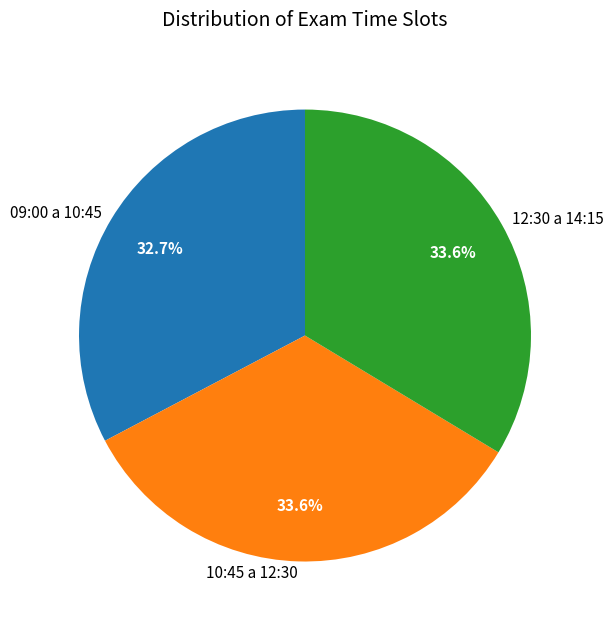

What is the smallest slice in the pie chart?

09:00 a 10:45